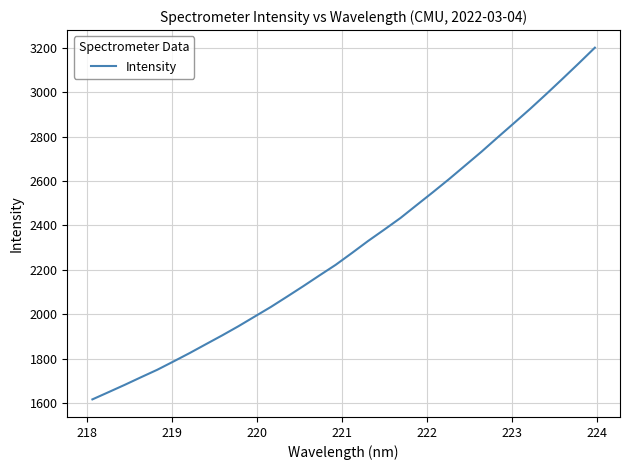

What is the minimum value shown in the chart?

1616.5